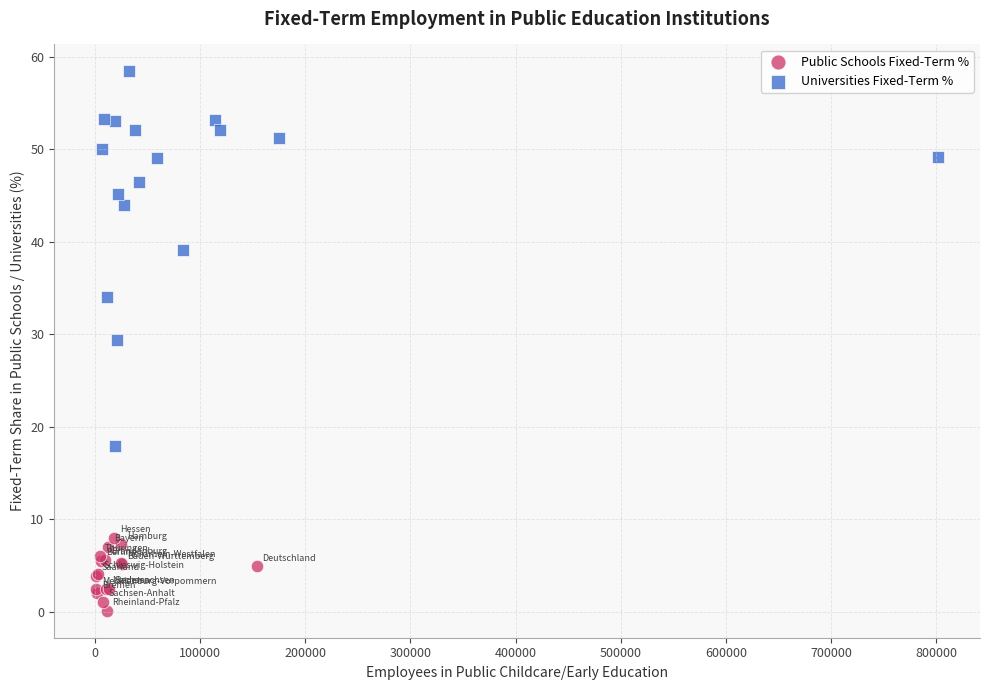

Which series contains the lowest Y value?

Public Schools Fixed-Term %